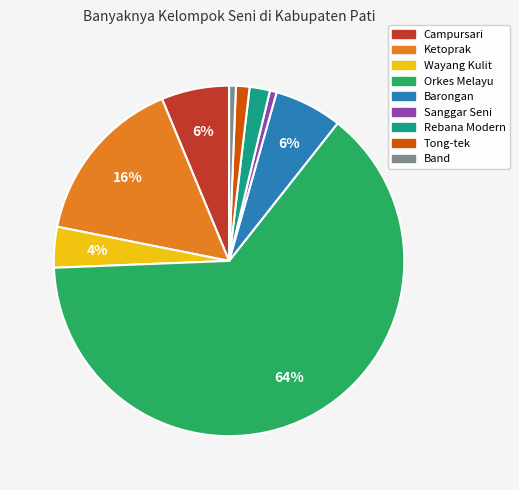

Is there a majority slice in this chart?

Yes